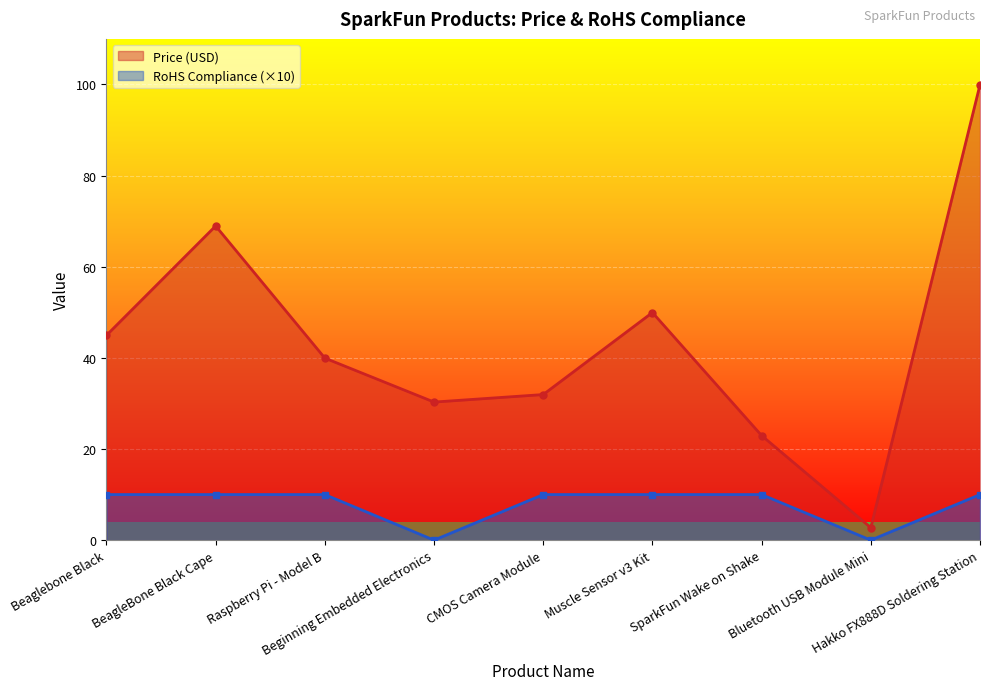

Reading left to right, transcribe all the data shown in this chart.

Price (USD): 45.0	69.0	40.0	30.3	31.9	50.0	22.9	2.7	100.0
RoHS Compliance: 10.0	10.0	10.0	0.0	10.0	10.0	10.0	0.0	10.0